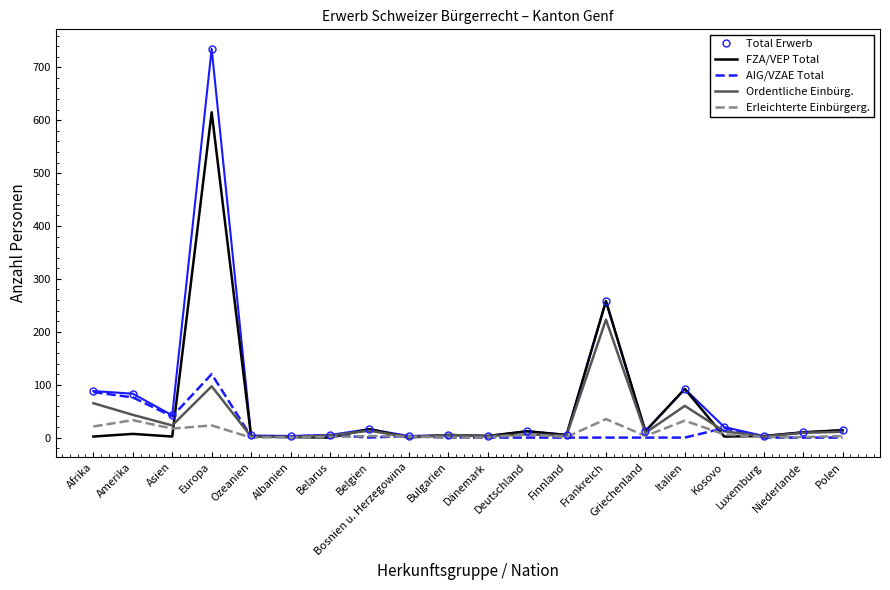

Which series has the widest spread of values?

Total Erwerb